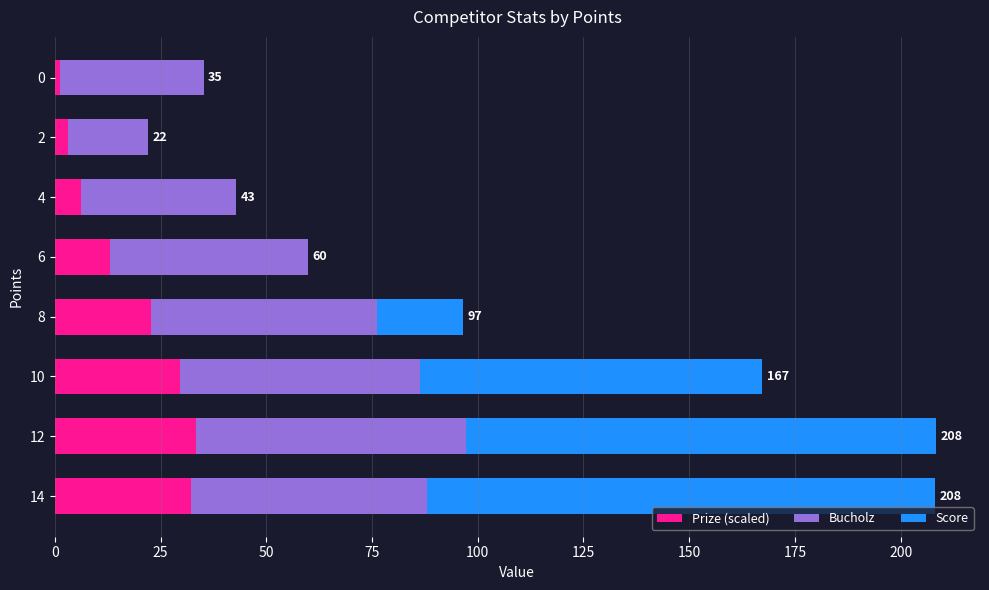

What is the maximum value for Prize (scaled)?

33.3